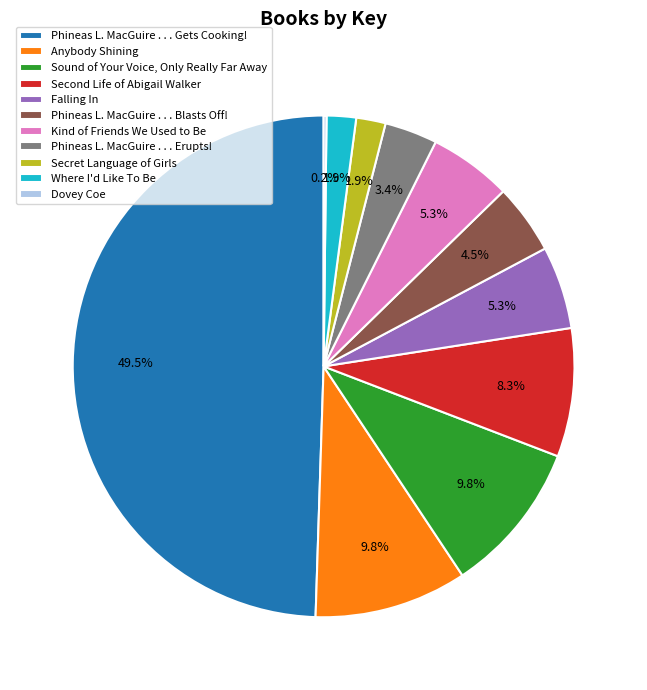

What is the ratio of the value at Phineas L. MacGuire . . . Erupts! to the value at Where I'd Like To Be?

1.8